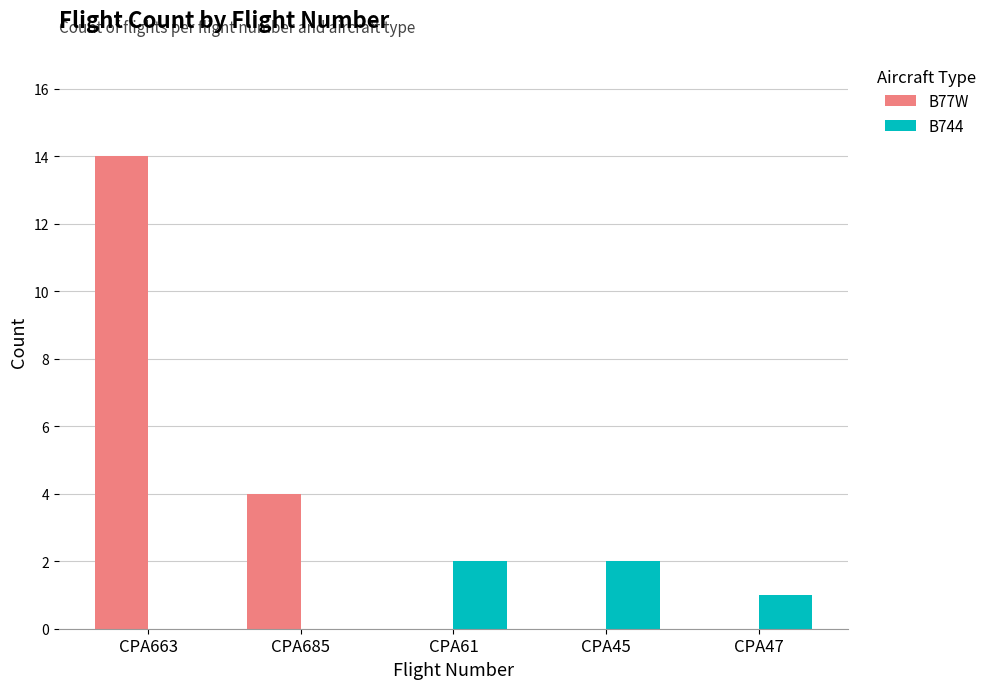

Is the value of B744 at CPA45 greater than the value of B77W at CPA685?

No